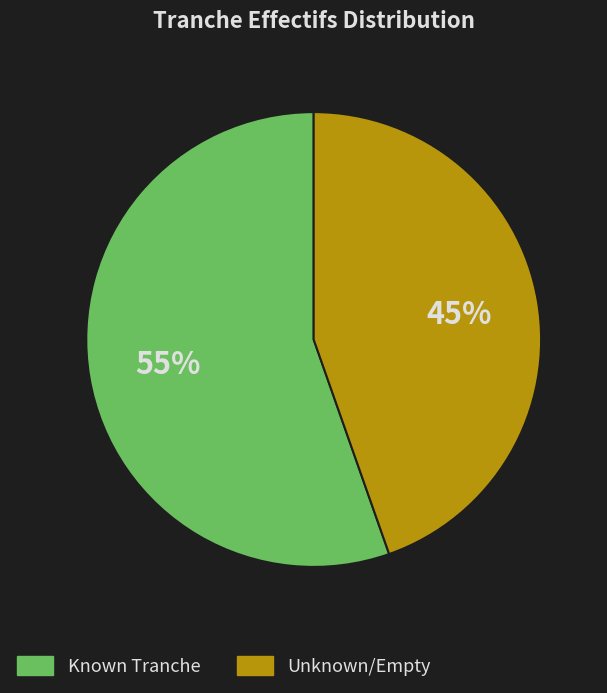

Is there a majority slice in this chart?

Yes